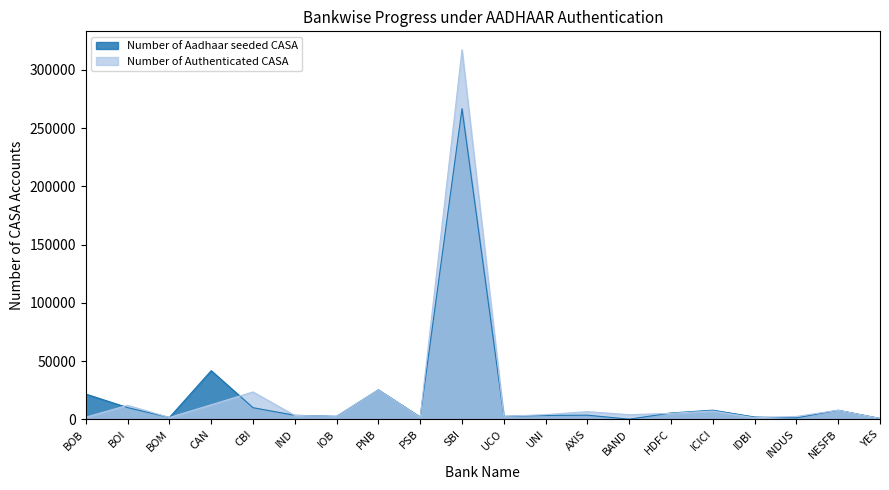

The Number of Aadhaar seeded CASA series shows 1066 at YES. True or false?

False